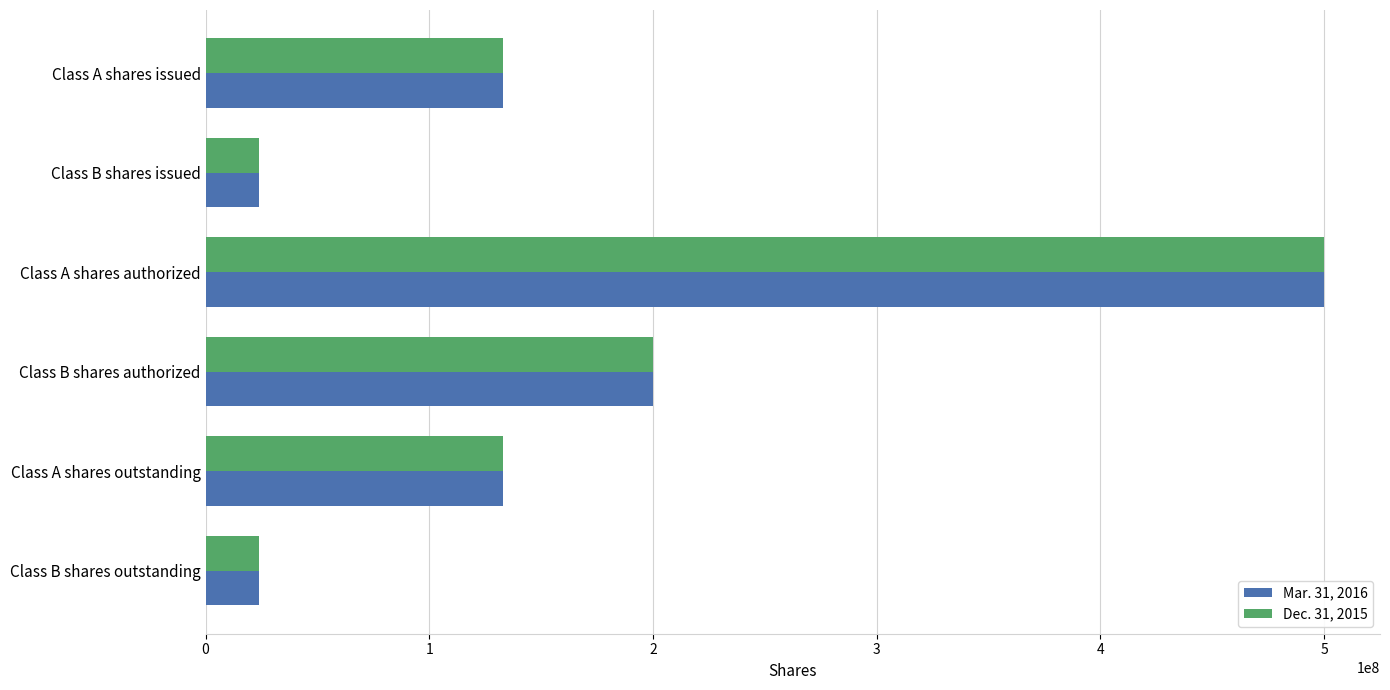

Is the value of Mar. 31, 2016 at Class A shares authorized greater than the value of Dec. 31, 2015 at Class A shares outstanding?

Yes